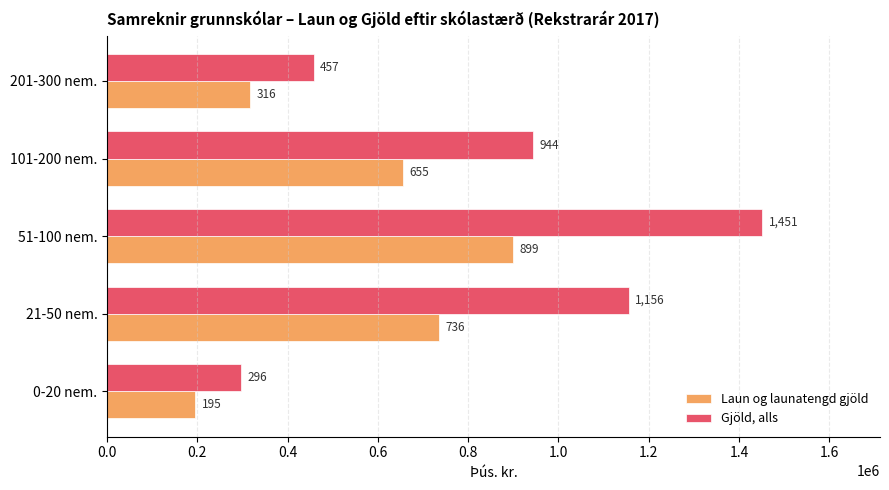

What are all the series names shown in the legend?

Laun og launatengd gjöld, Gjöld, alls